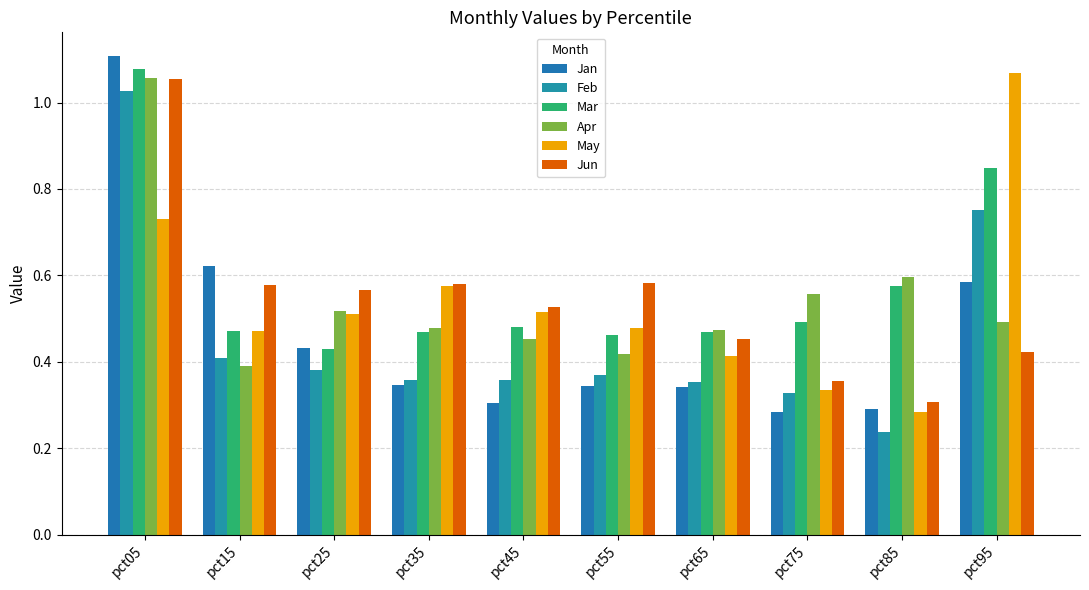

At how many categories does at least one series exceed 0?

10